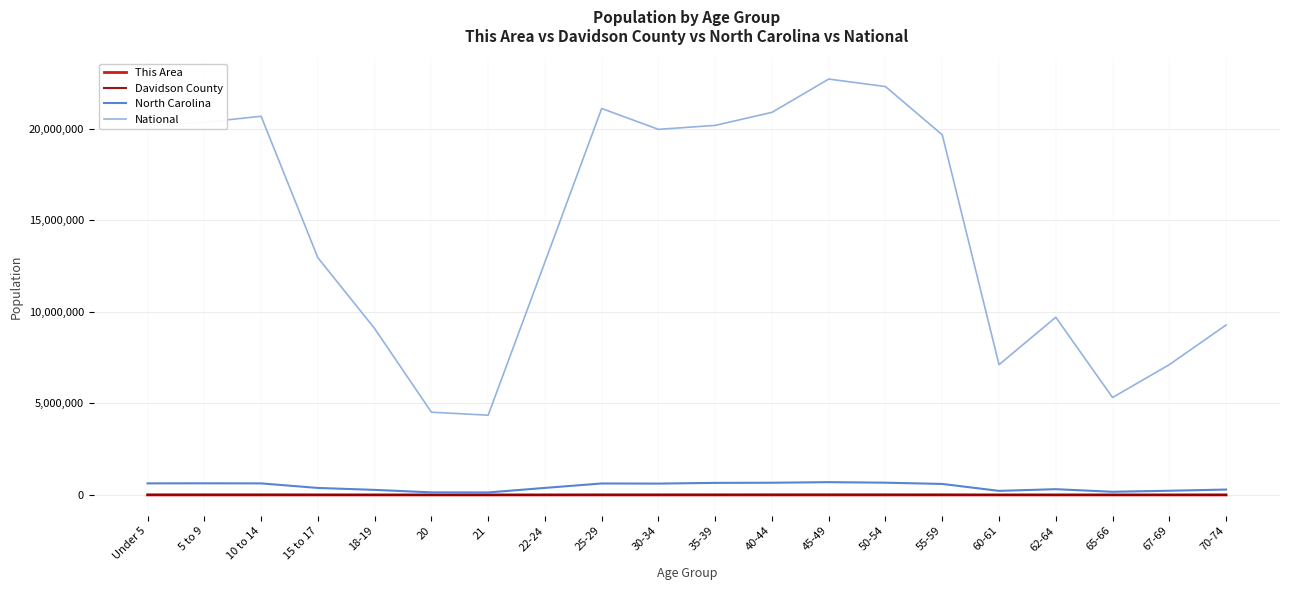

True or false: Davidson County and This Area intersect in this chart.

False